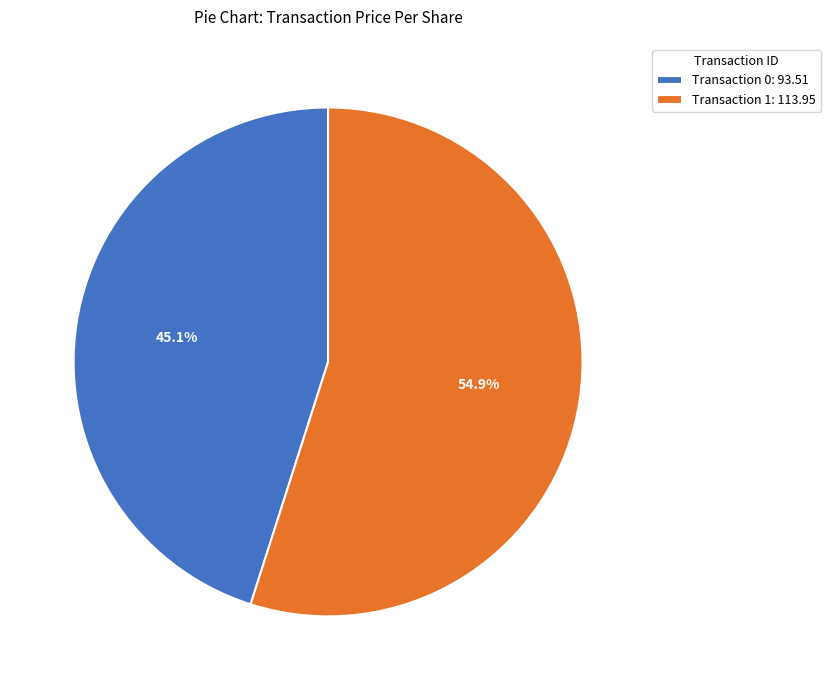

What percentage is NOT represented by Transaction 1: 113.95?

45.1%